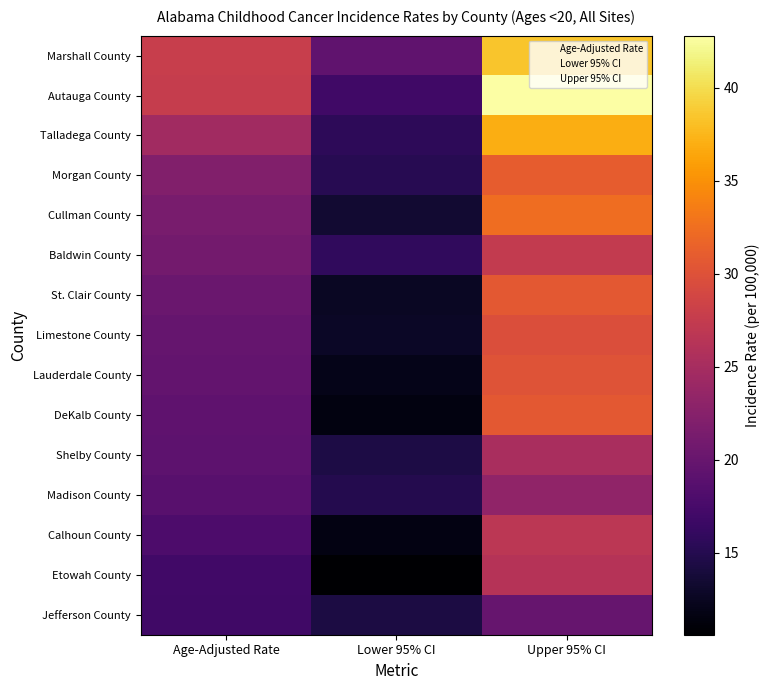

Rank the series by their maximum value, from highest to lowest.

Autauga County, Marshall County, Talladega County, Cullman County, Morgan County, DeKalb County, St. Clair County, Lauderdale County, Limestone County, Baldwin County, Calhoun County, Etowah County, Shelby County, Madison County, Jefferson County